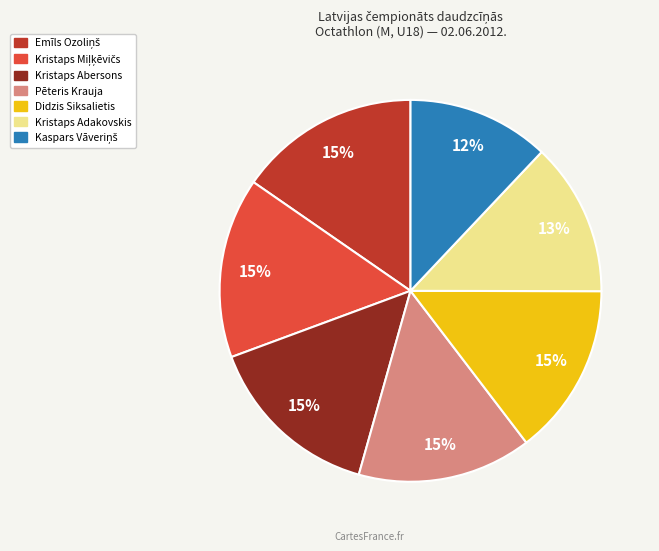

Is there any slice that represents more than half of the pie?

No